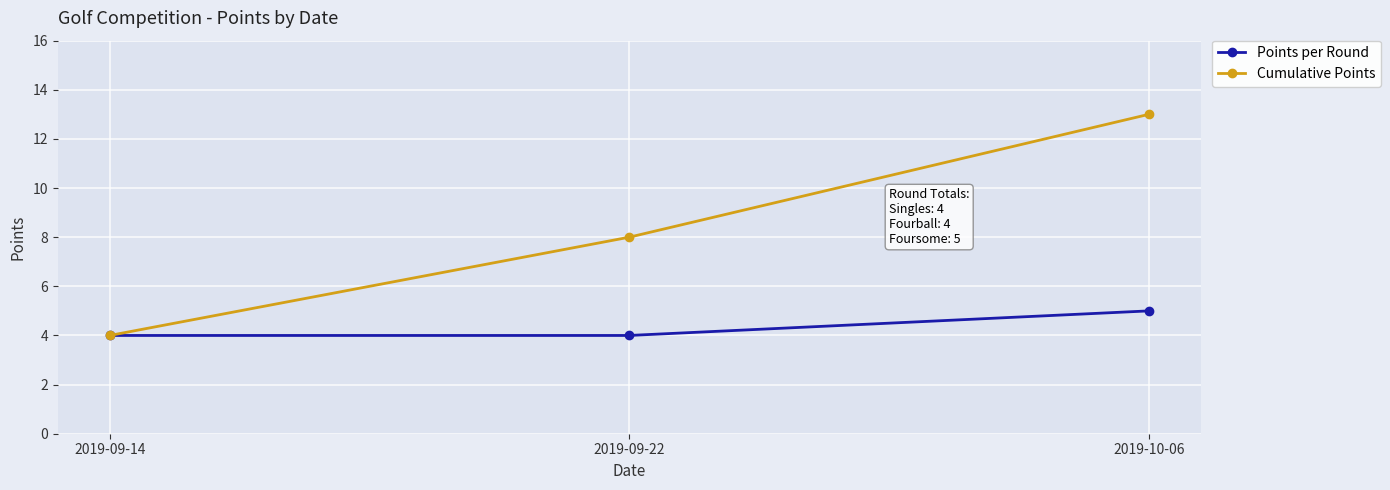

Between 2019-09-22 and 2019-10-06, which series saw the biggest shift?

Cumulative Points